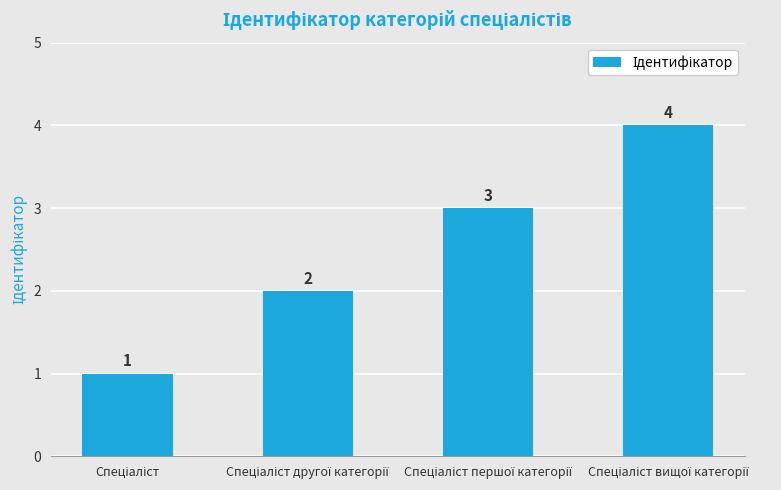

How many values are between 2 and 4?

3